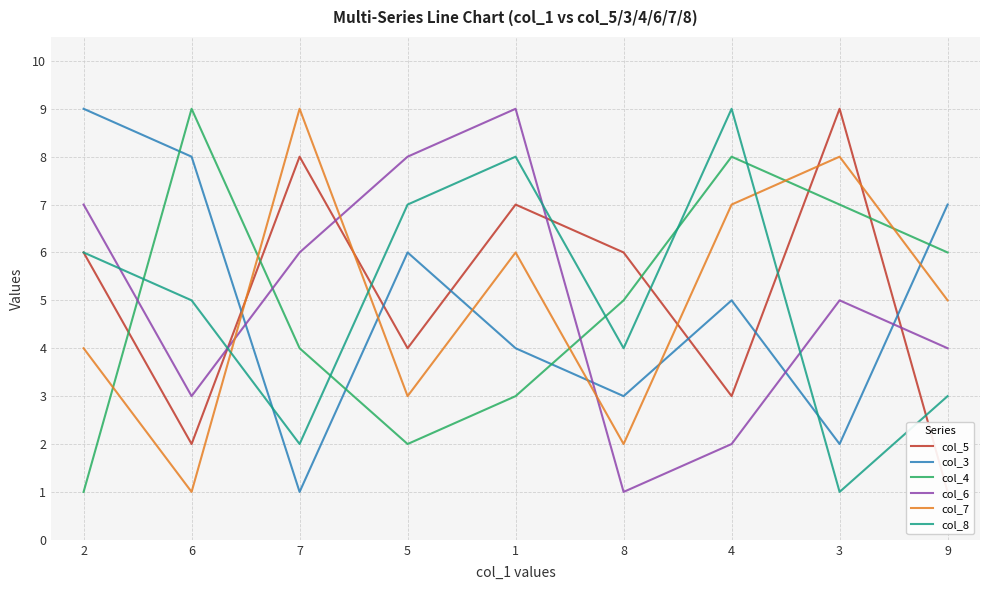

How many interior local valleys does the col_6 series have?

2